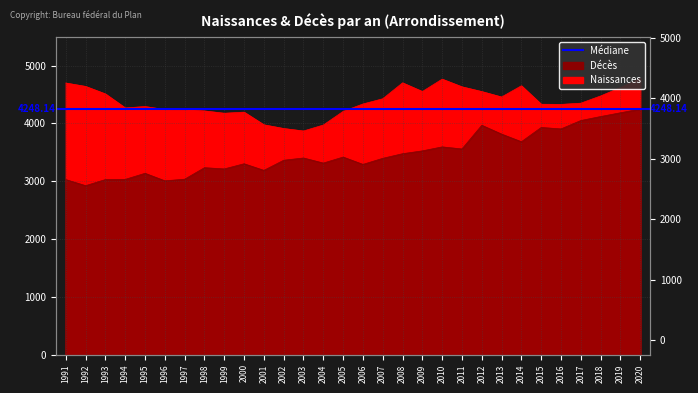

What is the difference between the Décès values at 2017 and 2007?

654